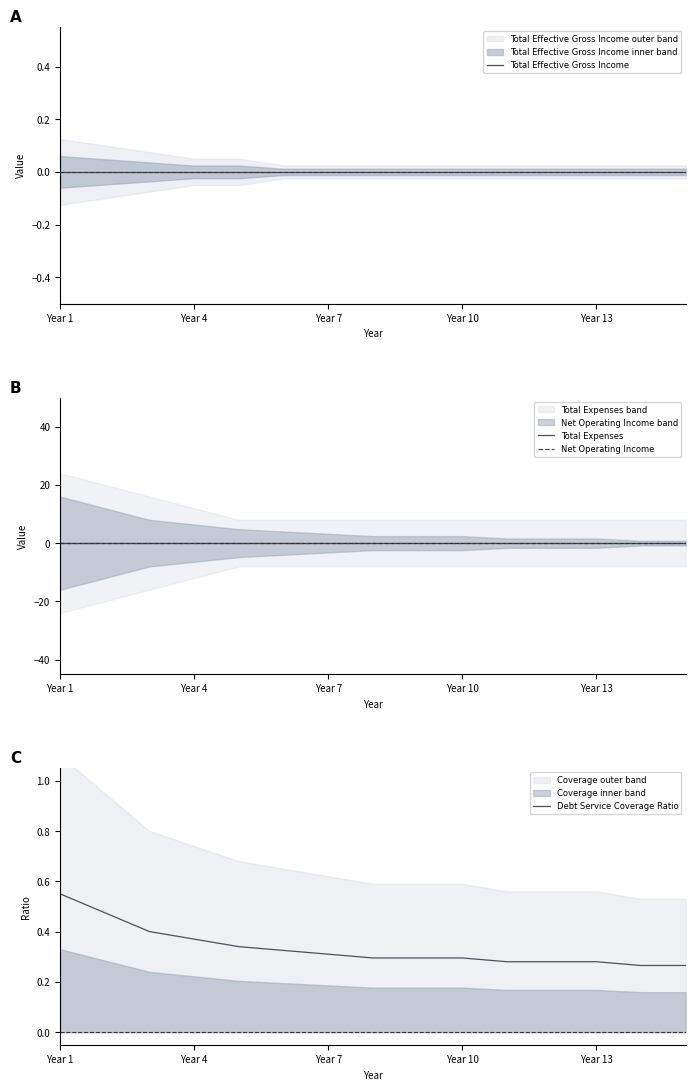

Is it true that Total Effective Gross Income equals 0.0 at 11?

True